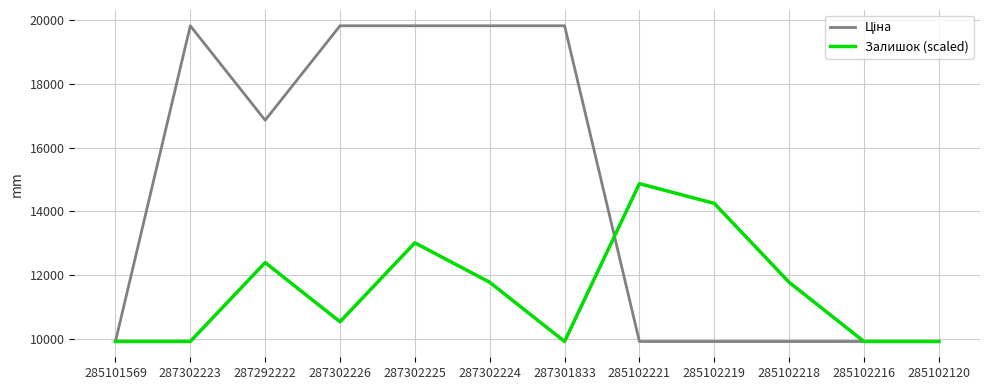

The value of Залишок (scaled) at 285102221 is 20251.6. True or false?

False